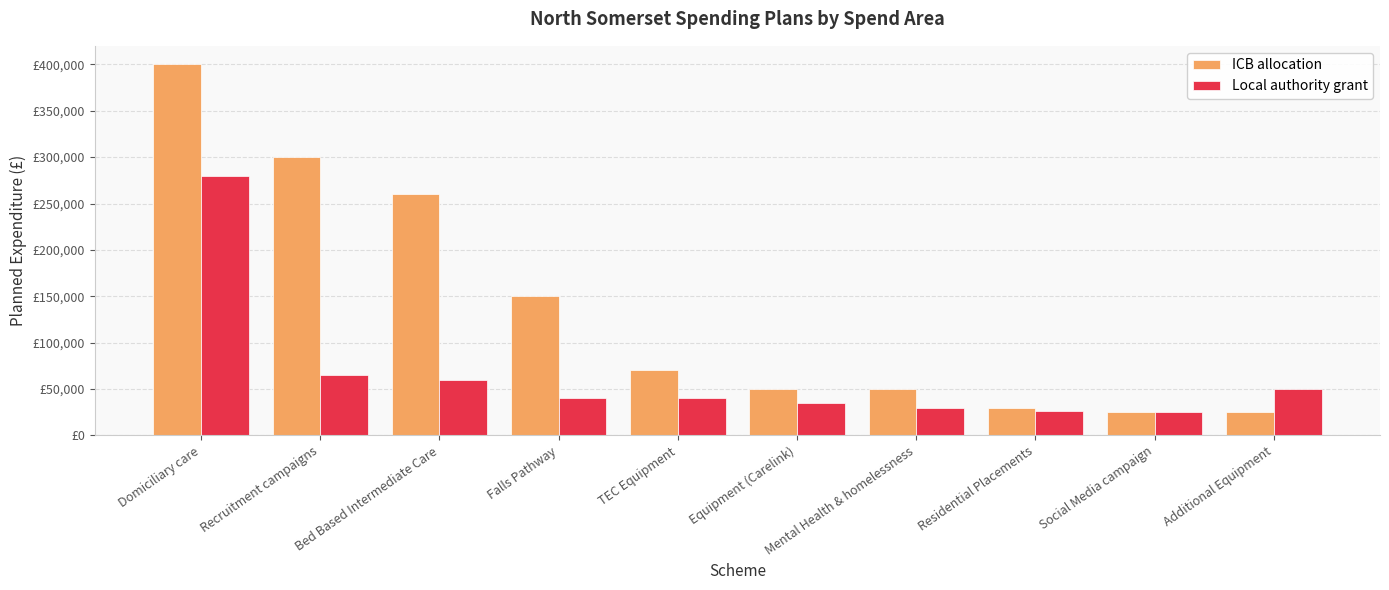

What are all the series names shown in the legend?

ICB allocation, Local authority grant